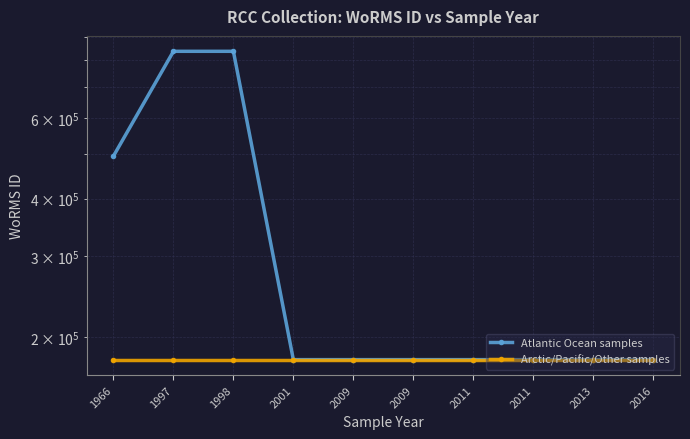

At which label is Atlantic Ocean samples closest to 507892?

1966